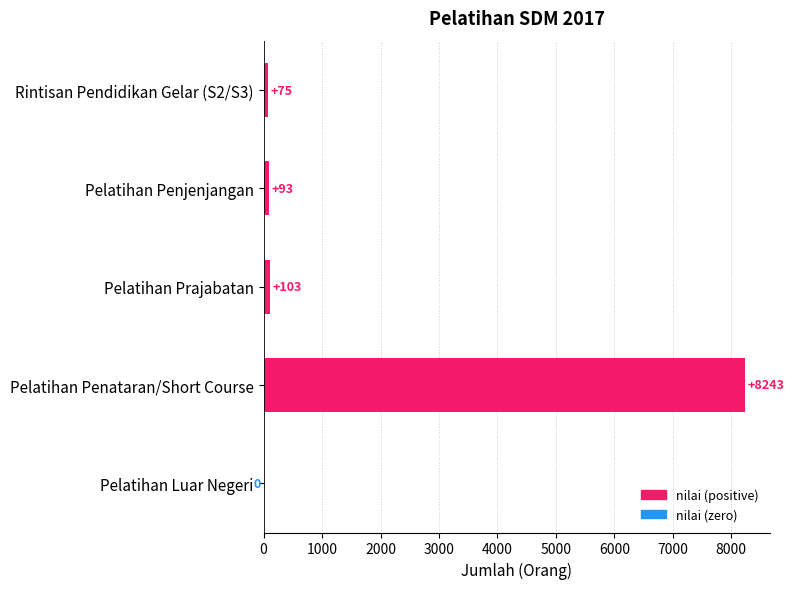

The chart shows a value of 14827 at Pelatihan Penataran/Short Course. True or false?

False